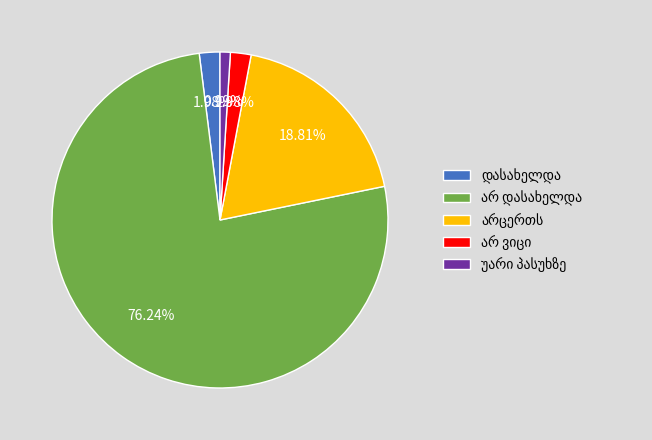

Does any single category account for the majority?

Yes